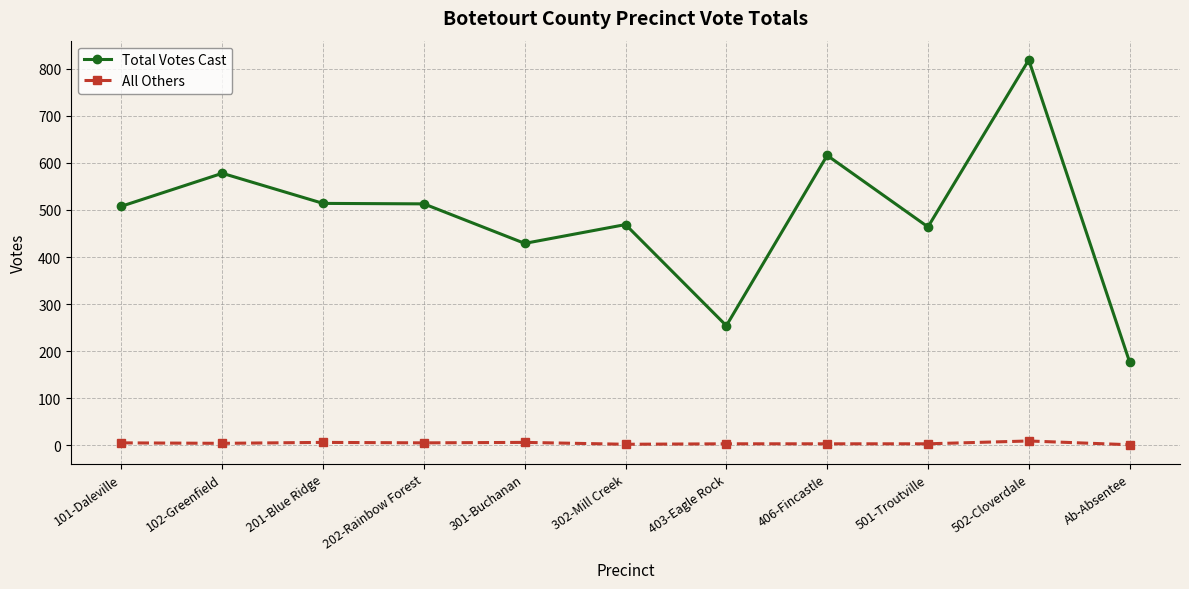

Which series has the largest total across all categories?

Total Votes Cast